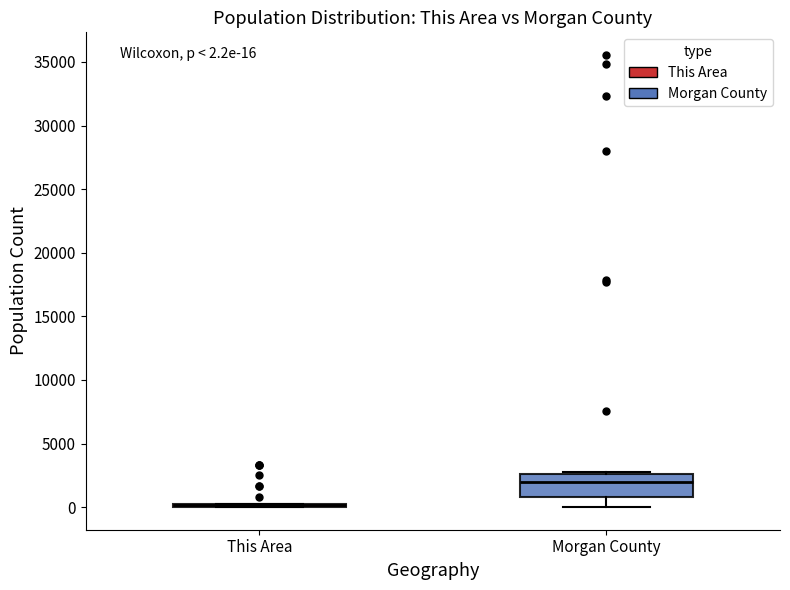

Which box is the tallest, from its lower edge to its upper edge?

Morgan County